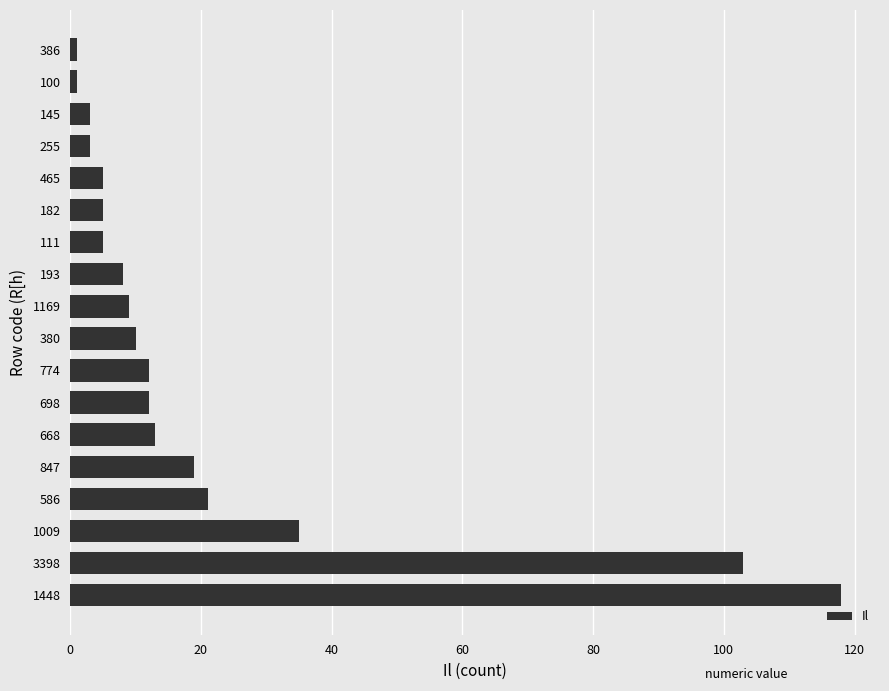

What is the sum of all values?

383